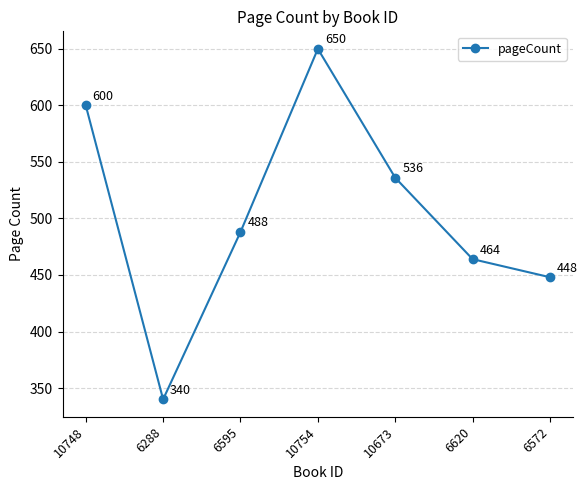

Reading left to right, extract all data points from this chart.

600	340	488	650	536	464	448